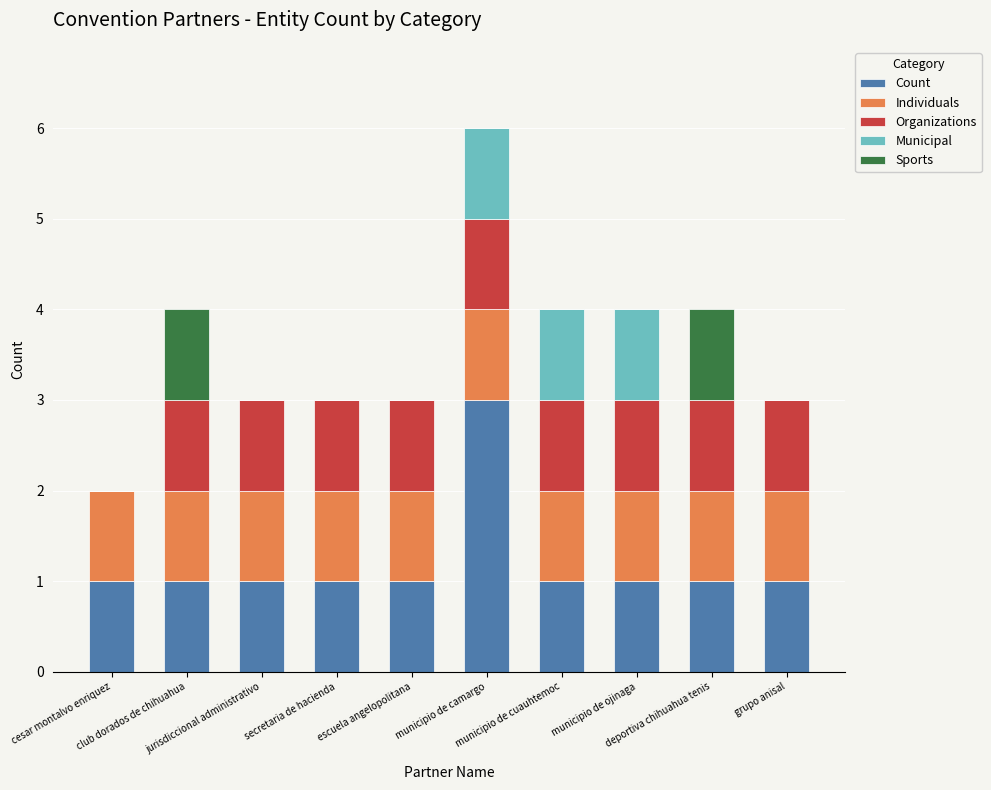

What is the sum of all Count values?

12